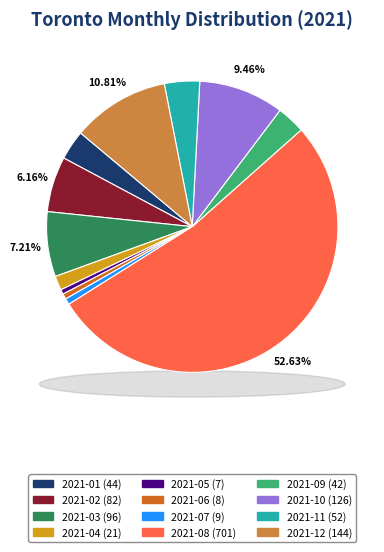

What percentage is the 2021-05 slice, to the nearest percent?

1%